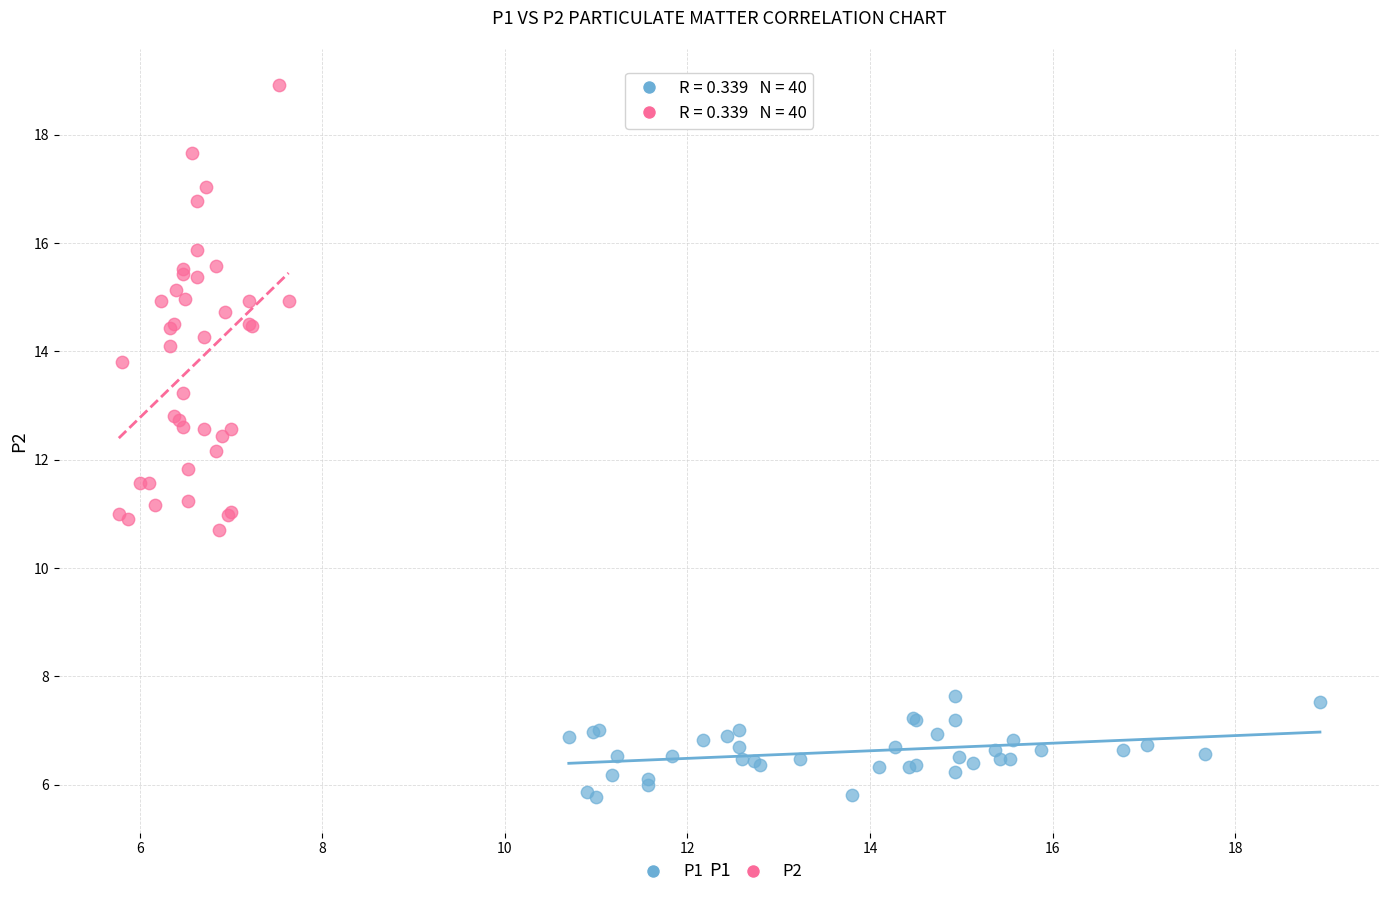

Which series reaches the maximum Y coordinate?

P2